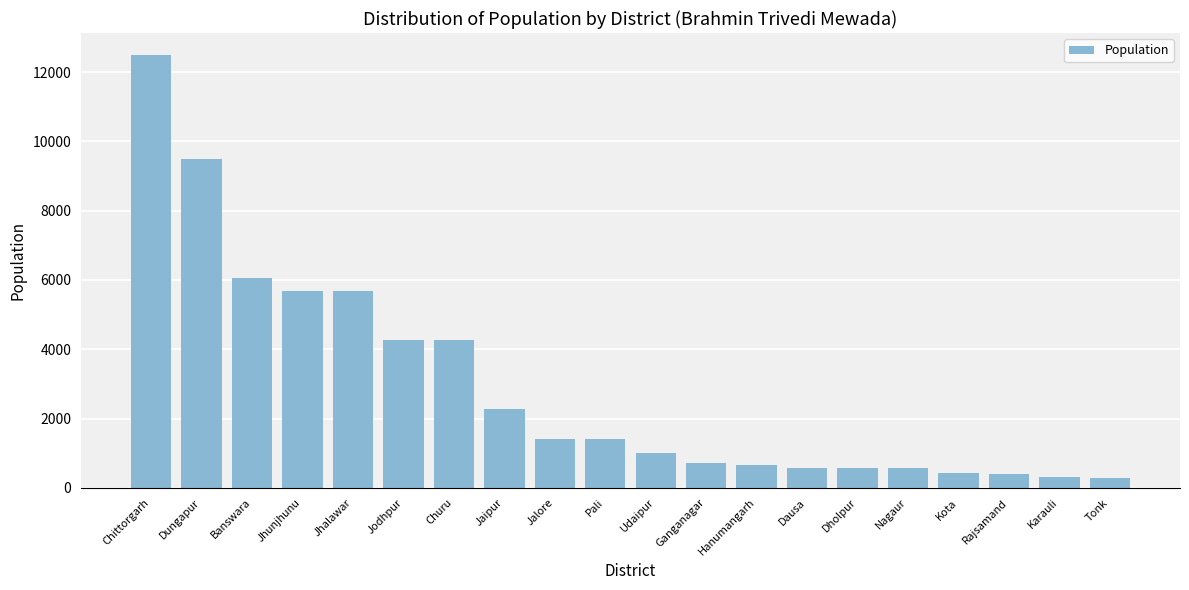

What is the difference between the maximum and minimum values?

12220